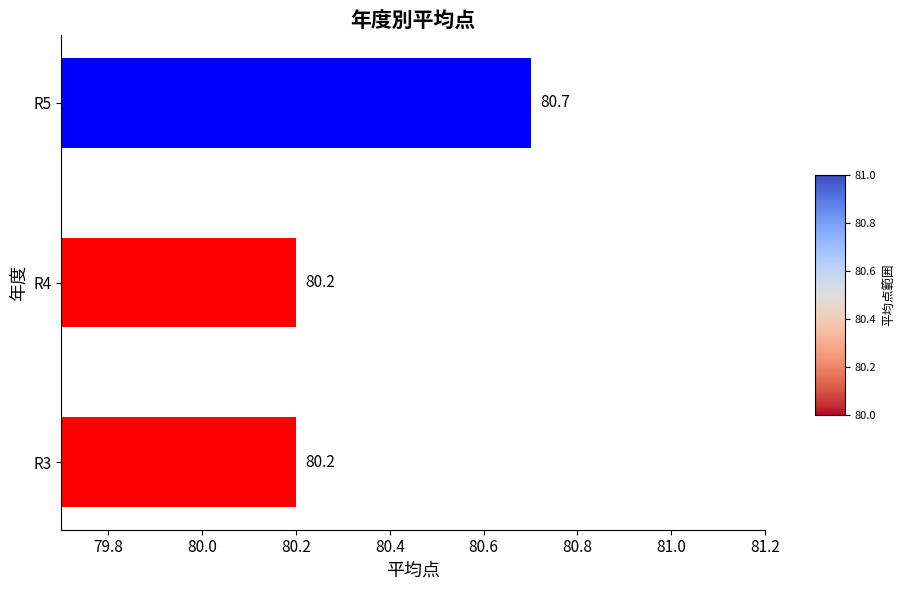

What is the approximate value at R3?

80.2